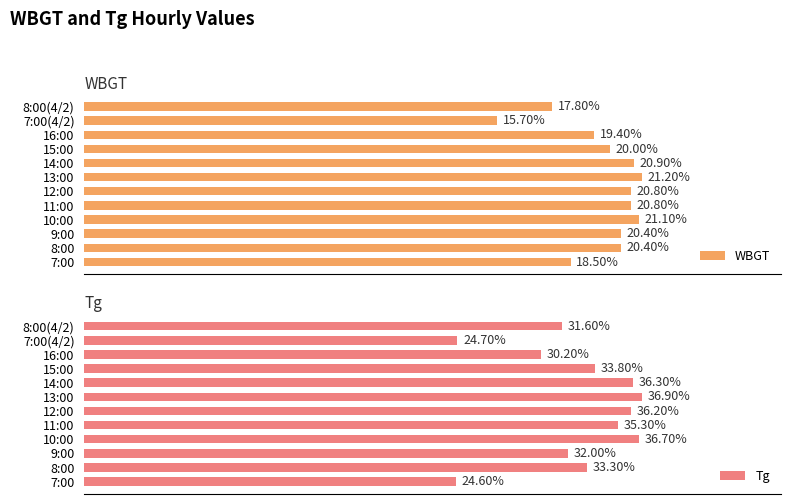

Read the WBGT value at 7:00.

18.5